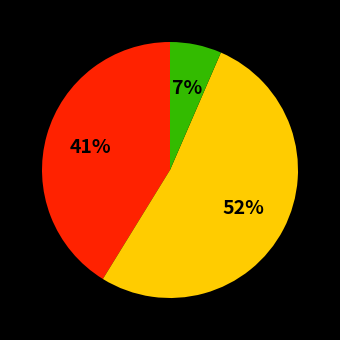

To the nearest percent, what is the average slice percentage?

33%